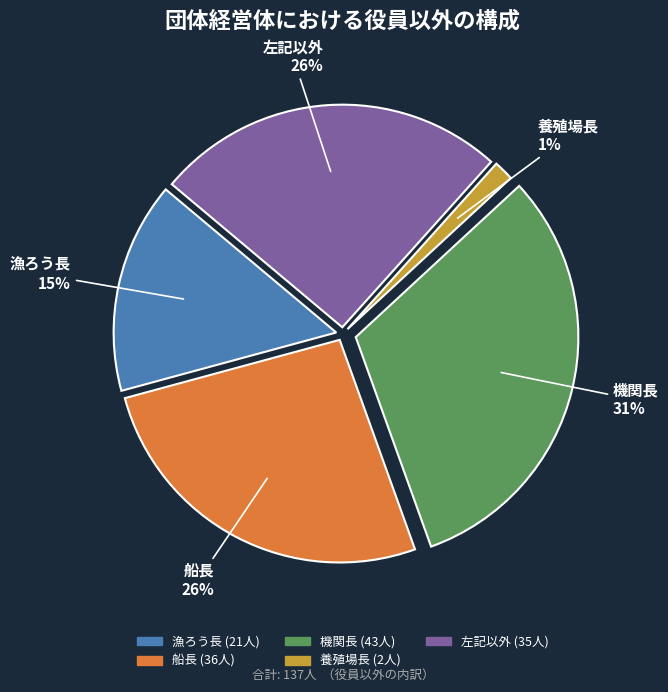

Is there any slice that represents more than half of the pie?

No